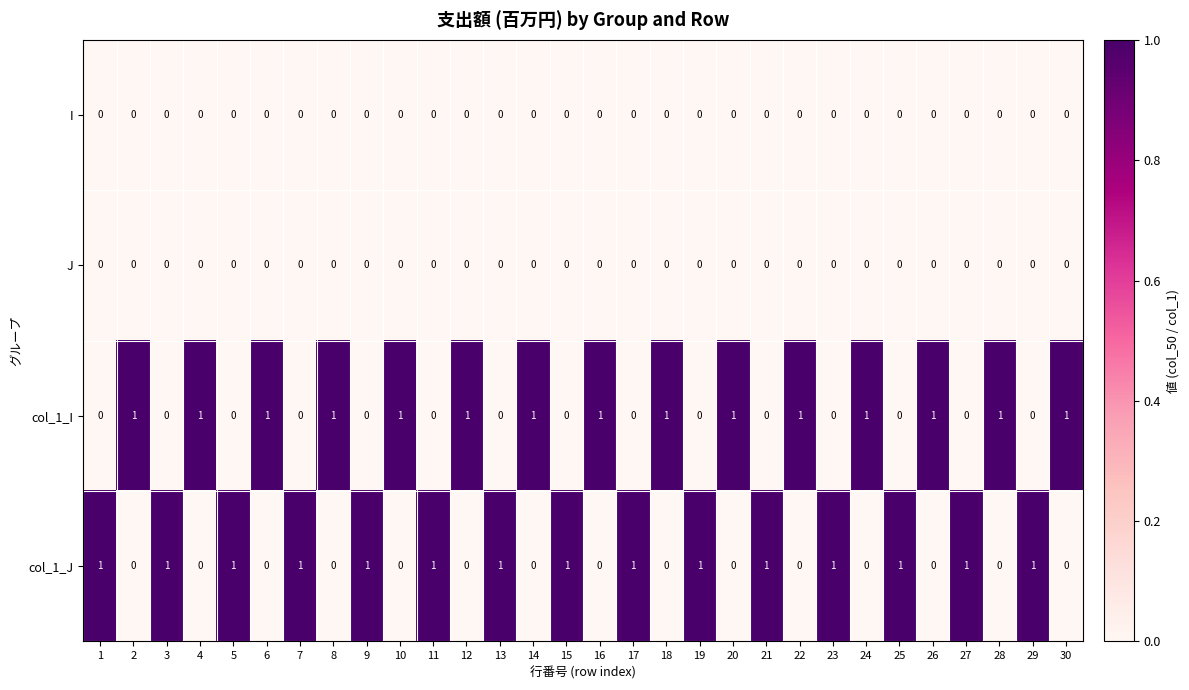

How many col_1_J values are between 0 and 1?

30